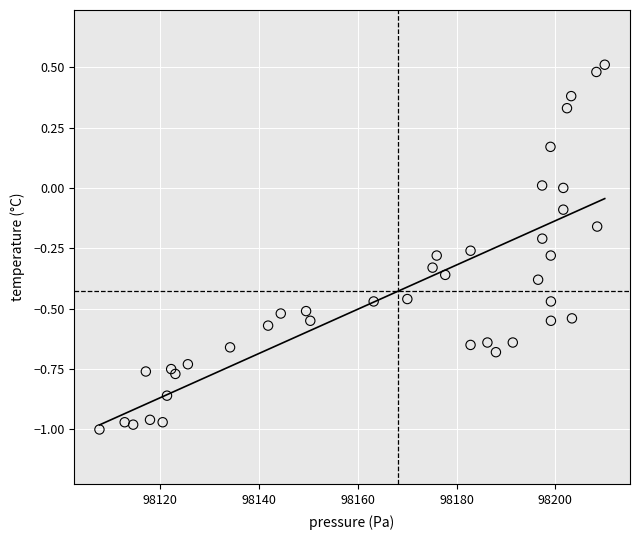

What is the range of X values (max minus min)?

102.2